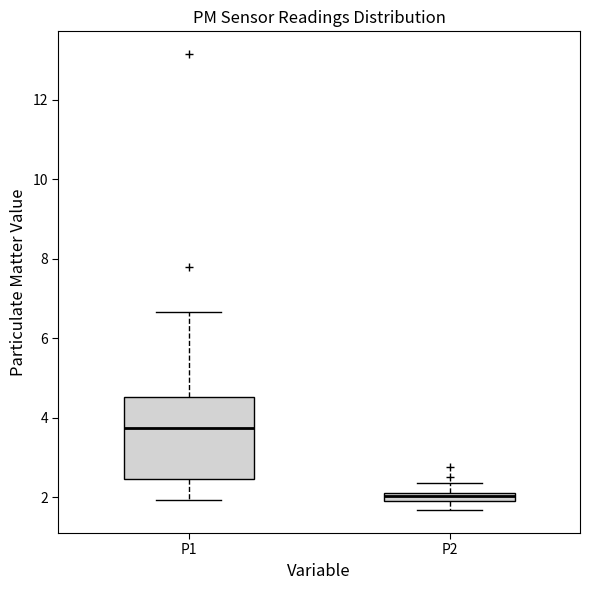

Which box has the lowest median line?

P2